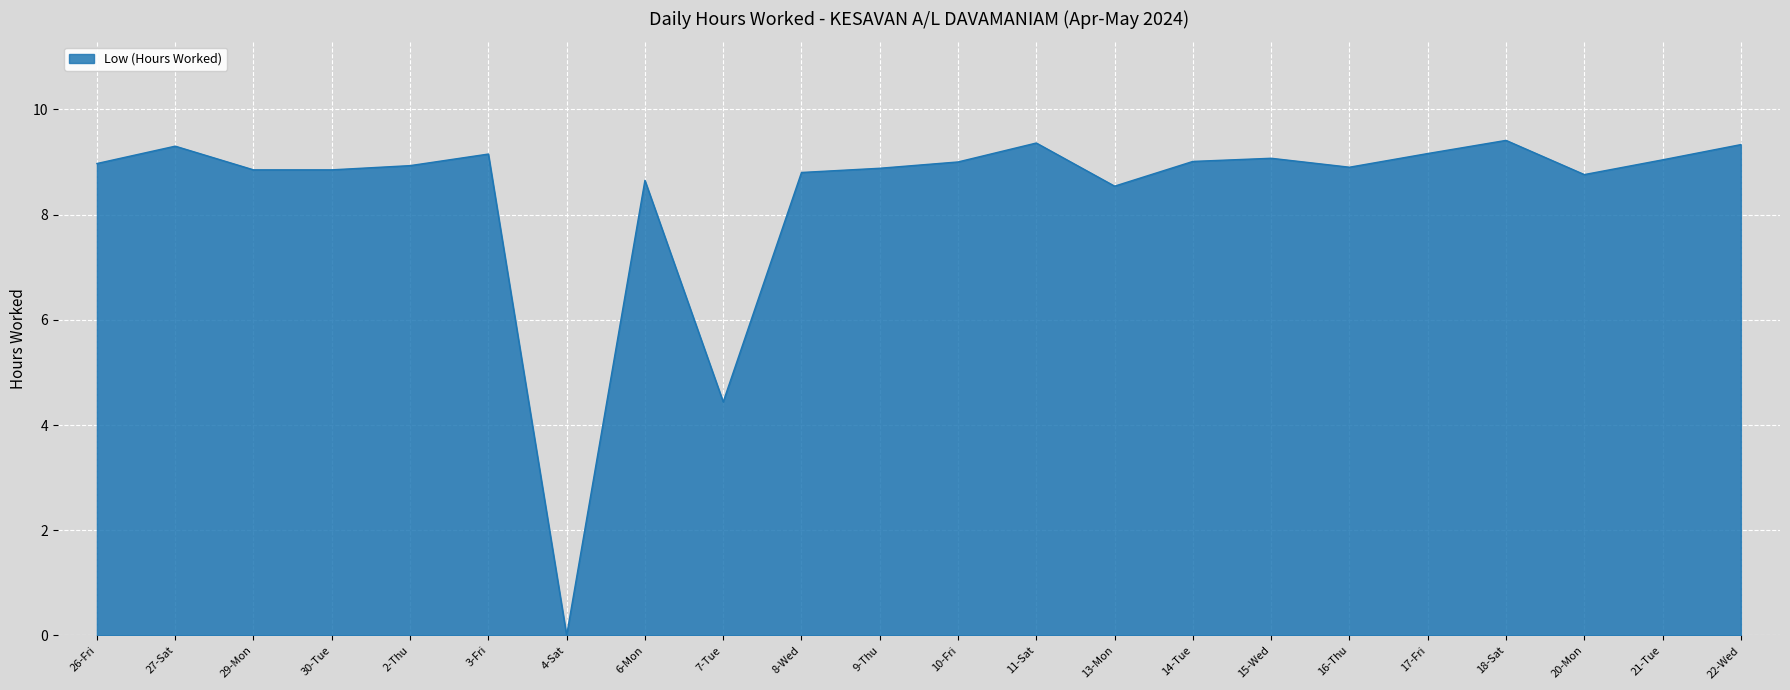

True or false: the data shows 9.2 at 17-Fri.

True